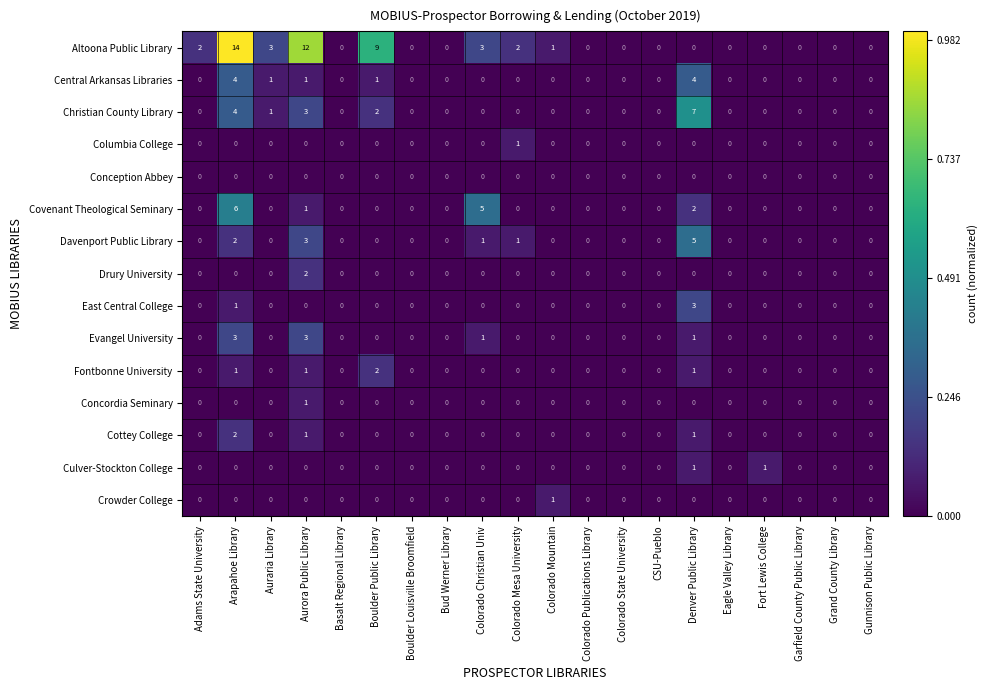

At which category is the sum across all series the highest?

Arapahoe Library